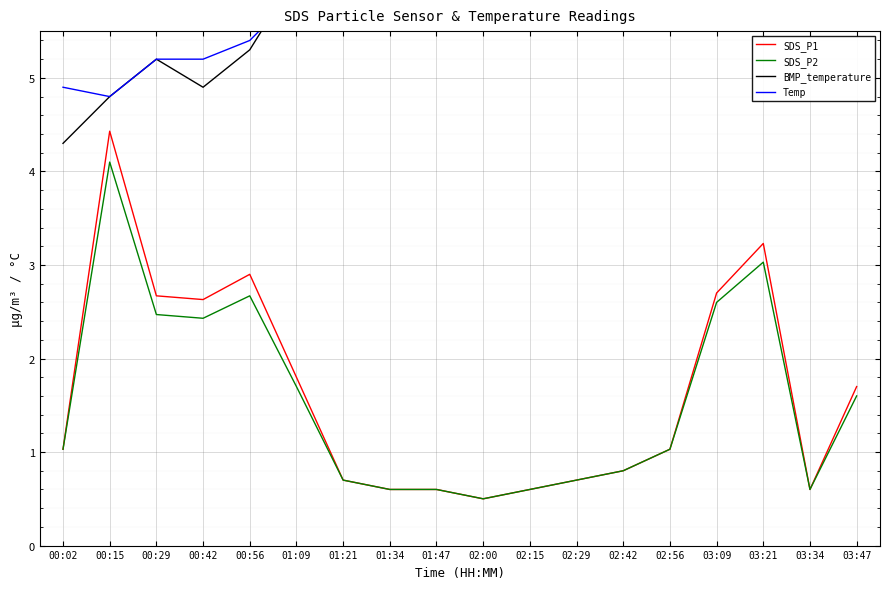

Where is the first local maximum for BMP_temperature?

00:29